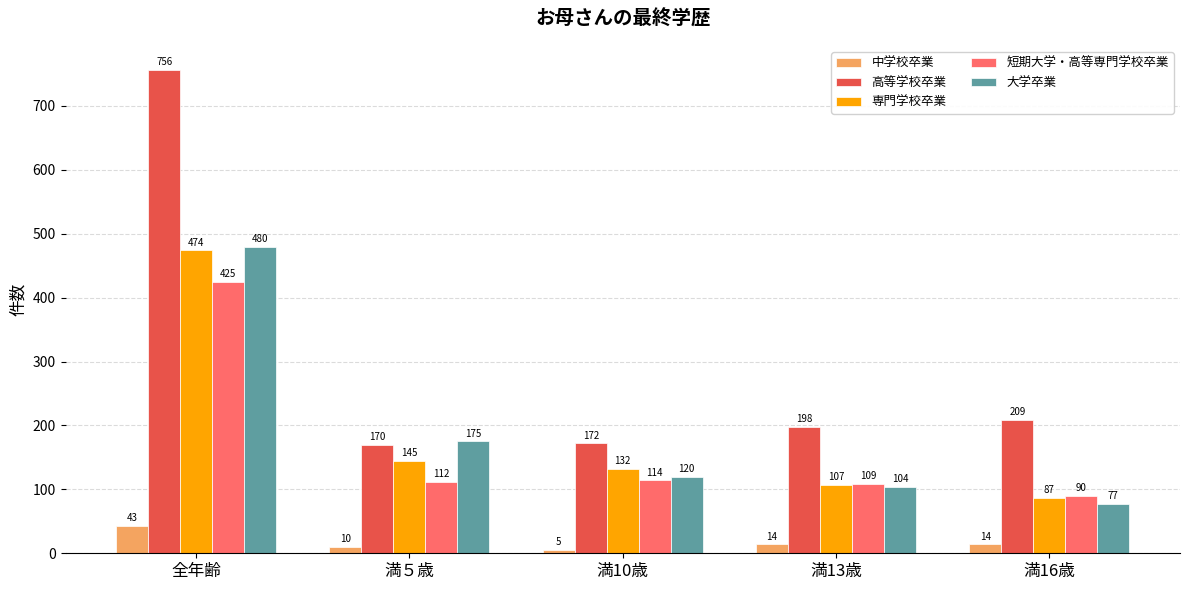

Between 全年齢 and 満13歳, which series saw the biggest shift?

高等学校卒業